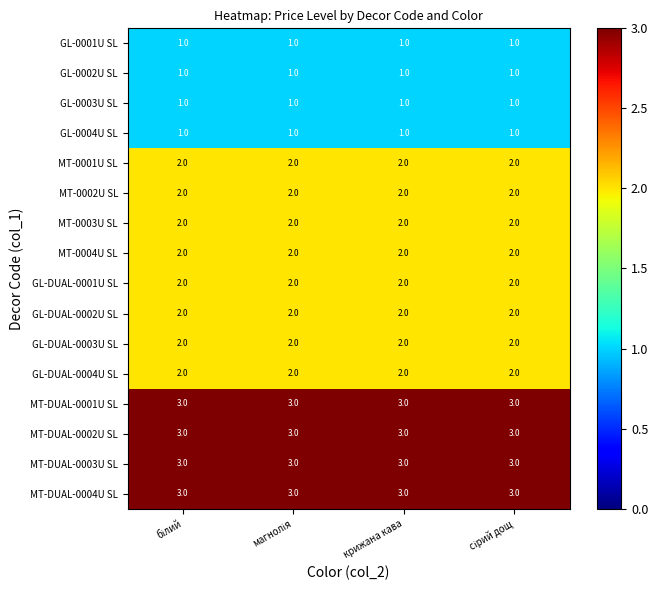

What is the sum of all GL-DUAL-0001U SL values?

8